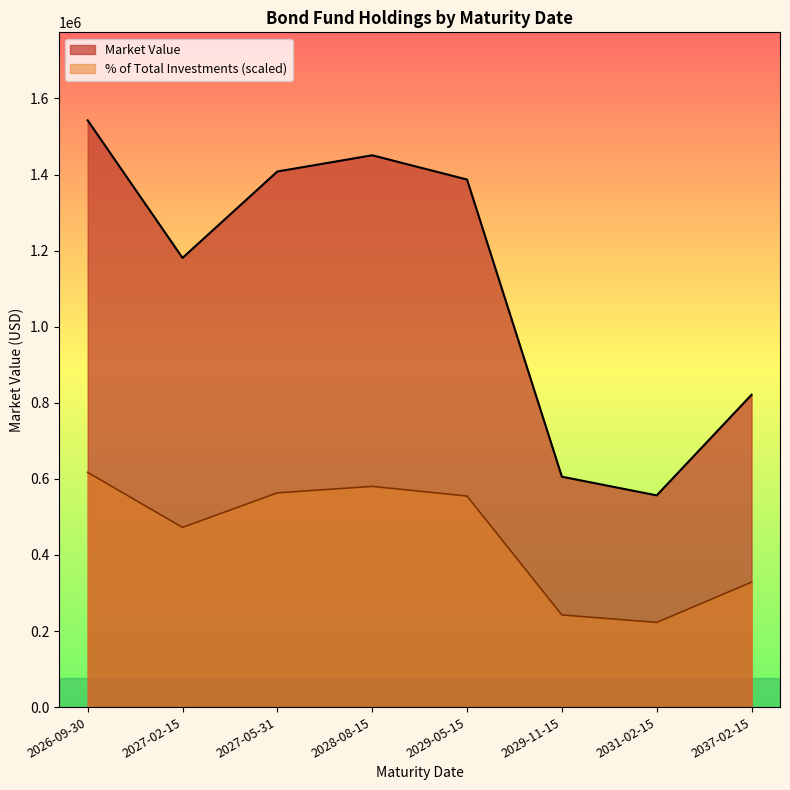

At 2029-11-15, list the series in order from smallest to largest.

% of Total Investments, Market Value